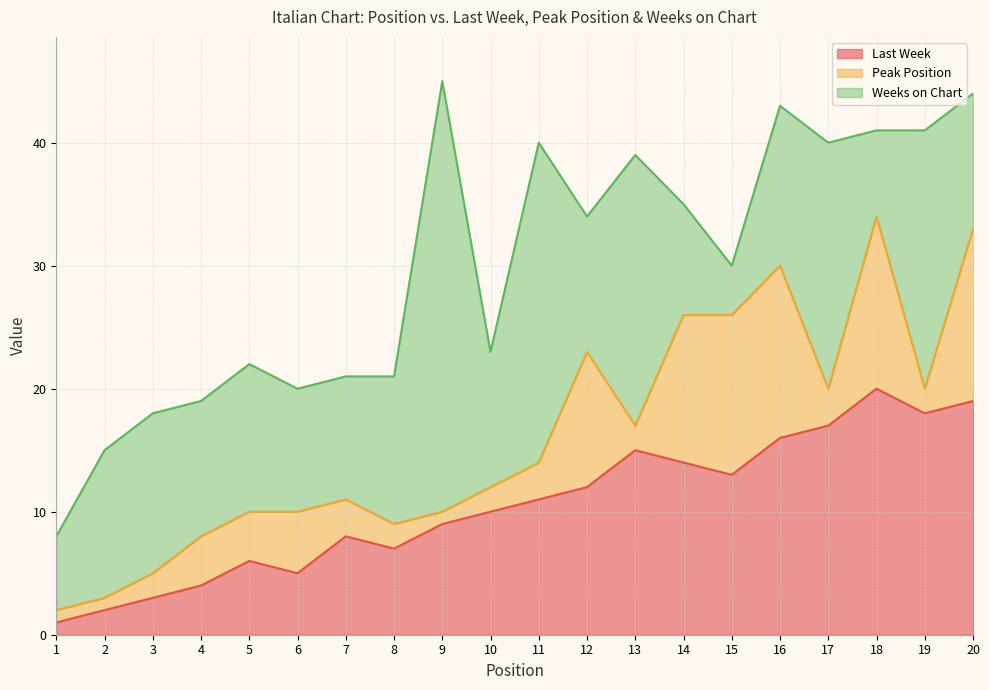

True or false: Weeks on Chart and Peak Position cross at least once.

True